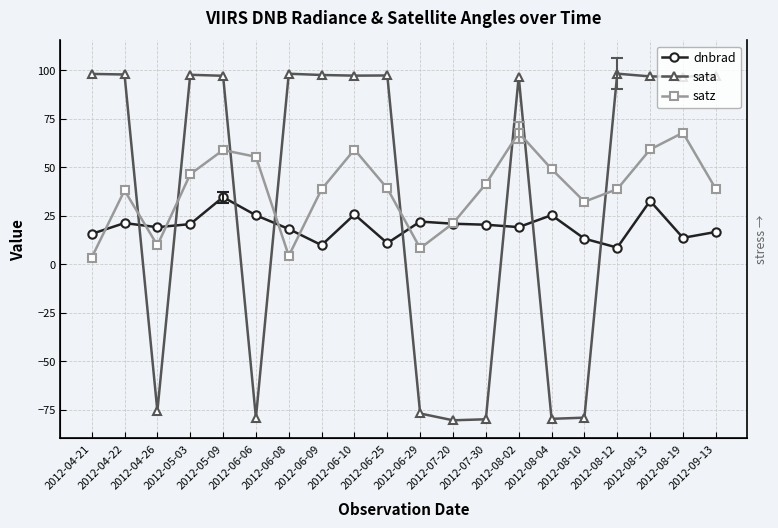

The value of satz at 2012-07-30 is 65.7. True or false?

False